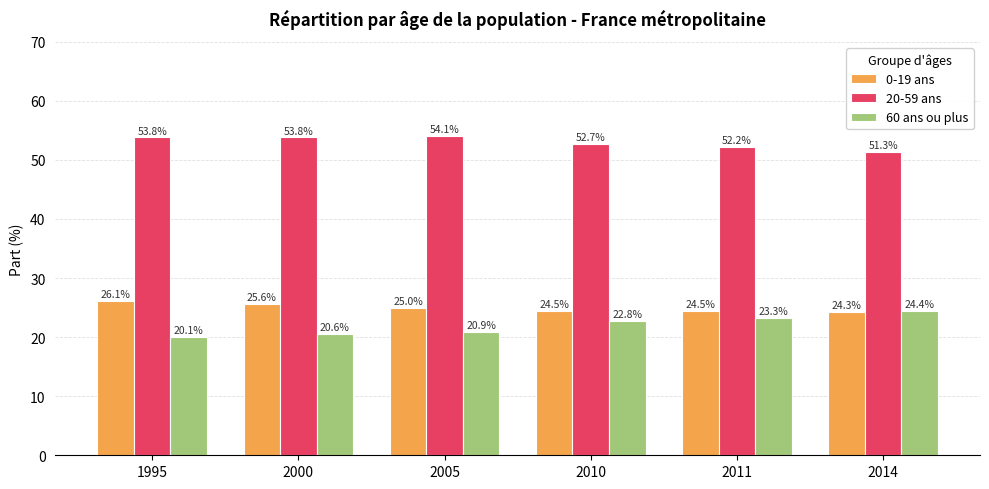

What is the sum of the 20-59 ans values at 2000 and 2014?

105.1